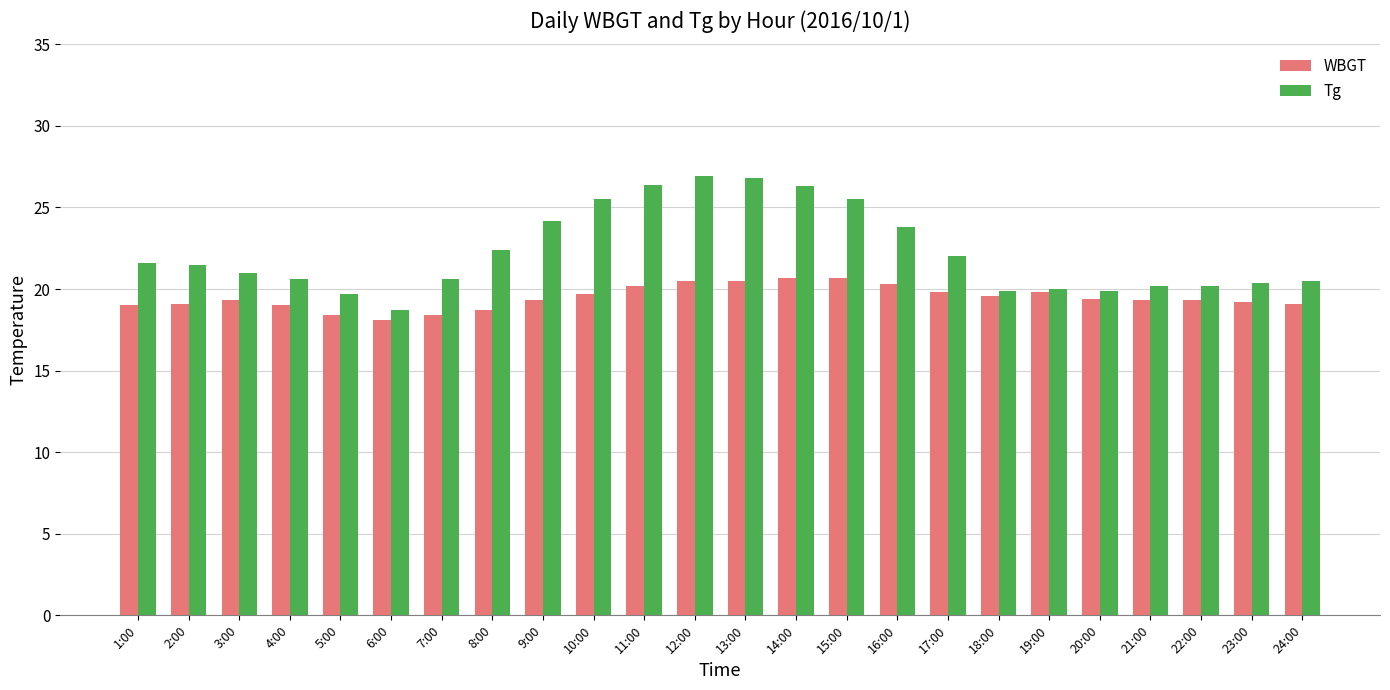

What are all the series names shown in the legend?

WBGT, Tg